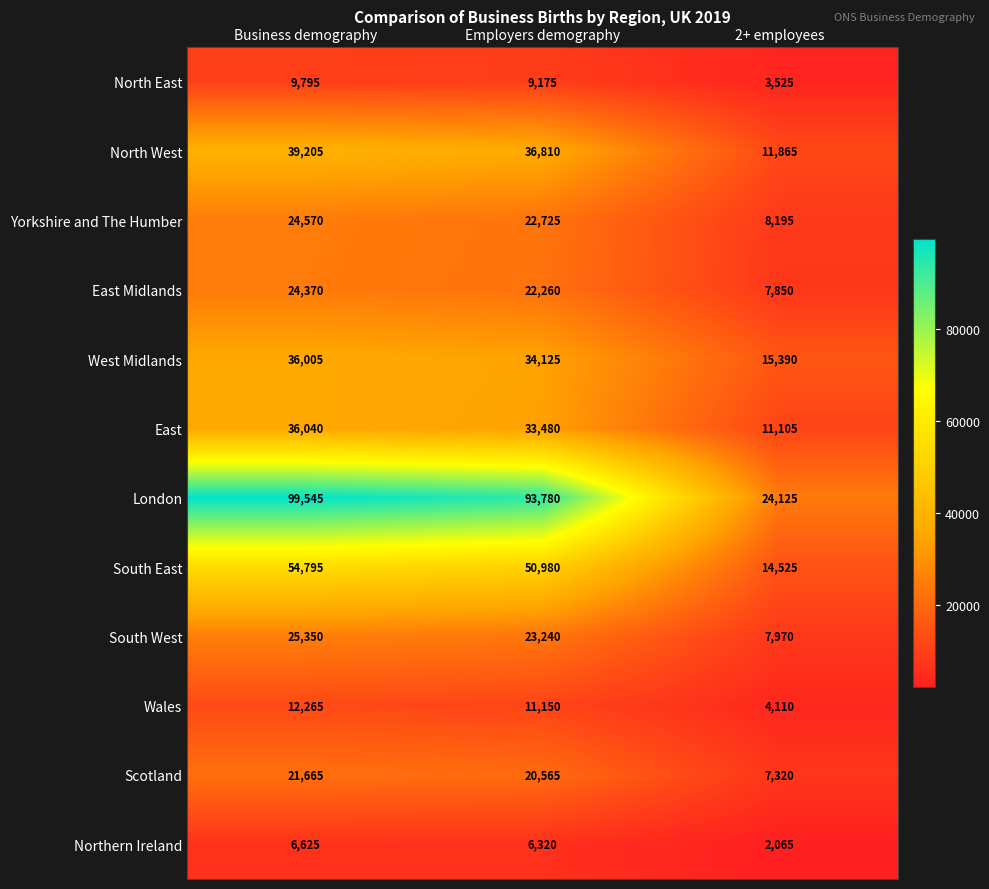

Is it true that East equals 49191 at Employers demography?

False